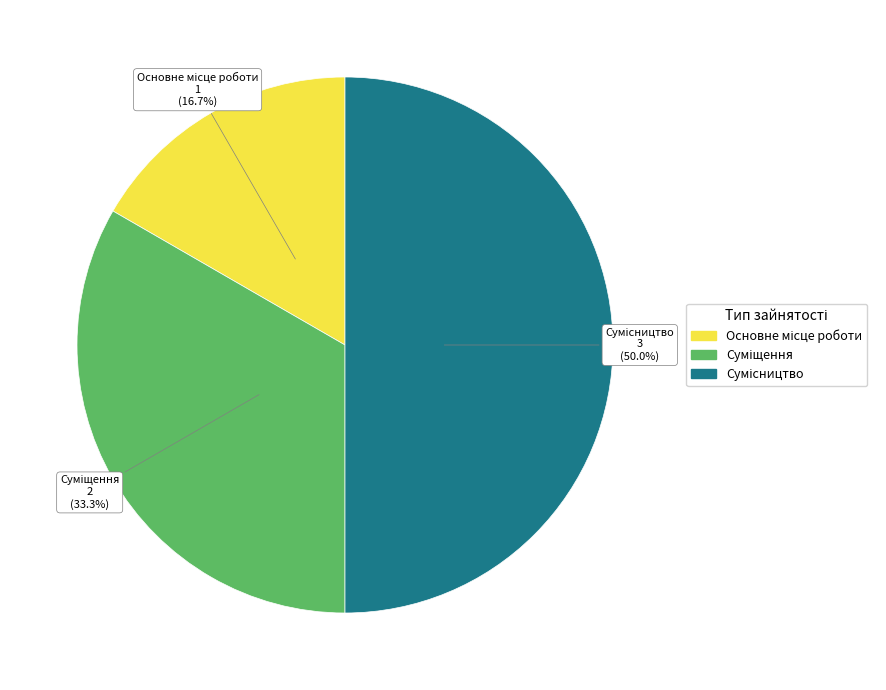

The Основне місце роботи slice represents 2% of the pie. True or false?

False